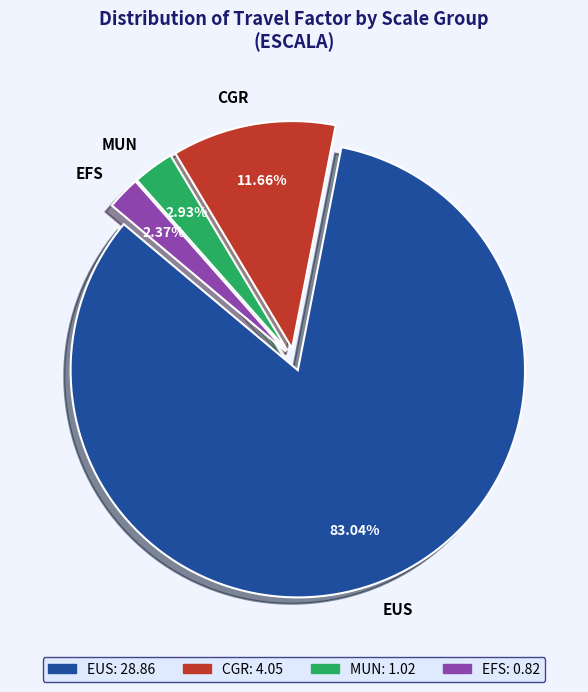

Which category has the smallest portion of the pie?

EFS